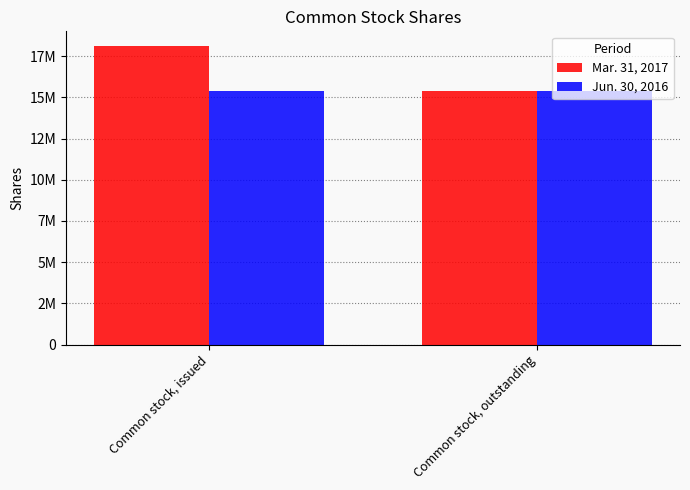

At which category is the sum across all series the highest?

Common stock, issued